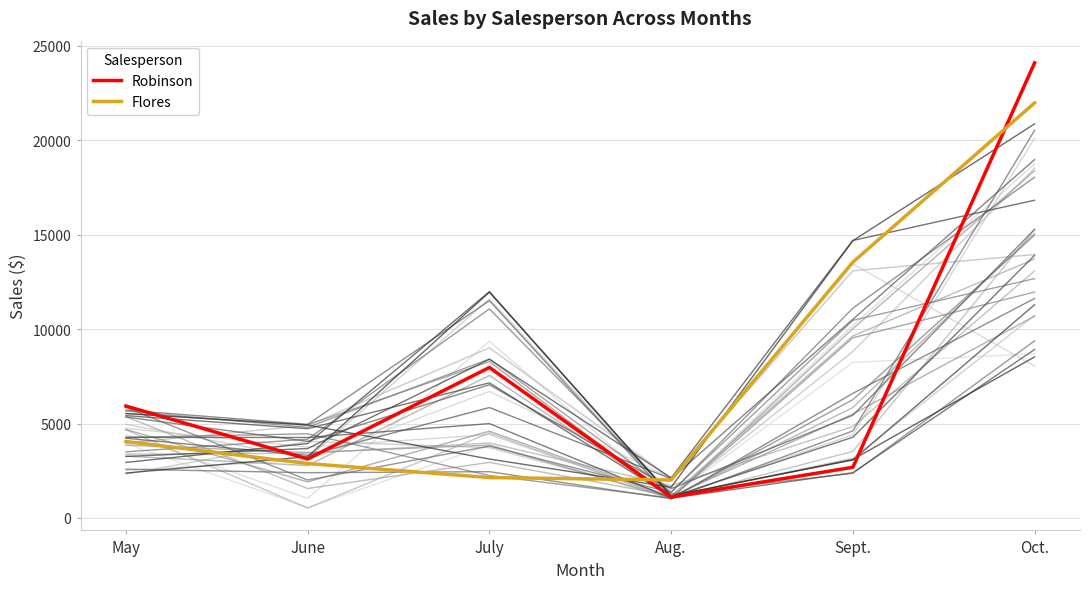

True or false: Flores has more than 2 points higher than both neighbors.

False